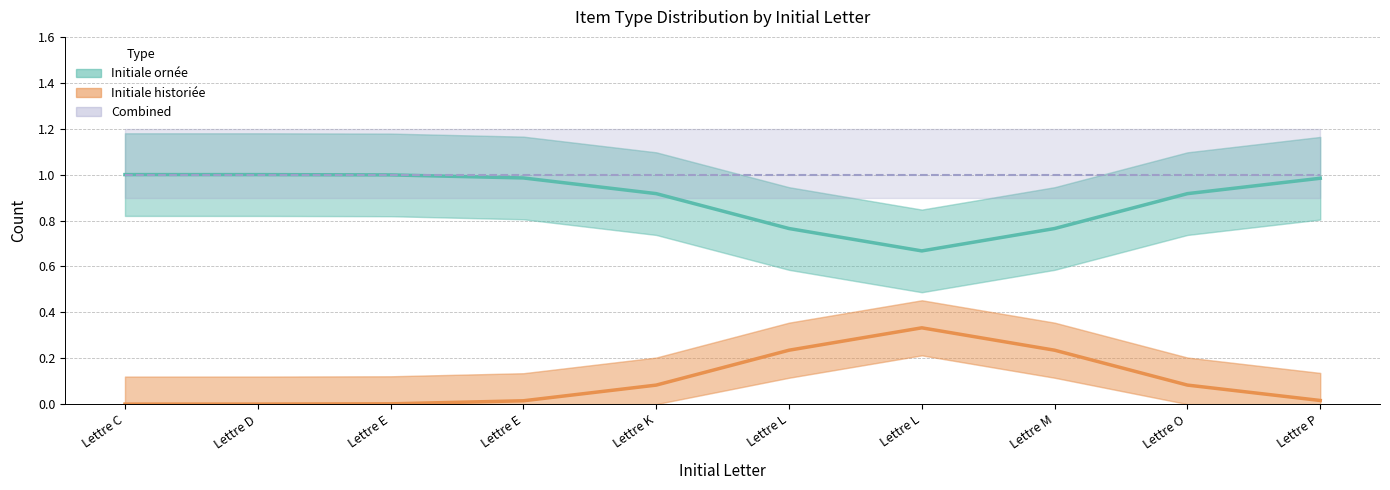

Where is the first local minimum for Initiale ornée?

Lettre L